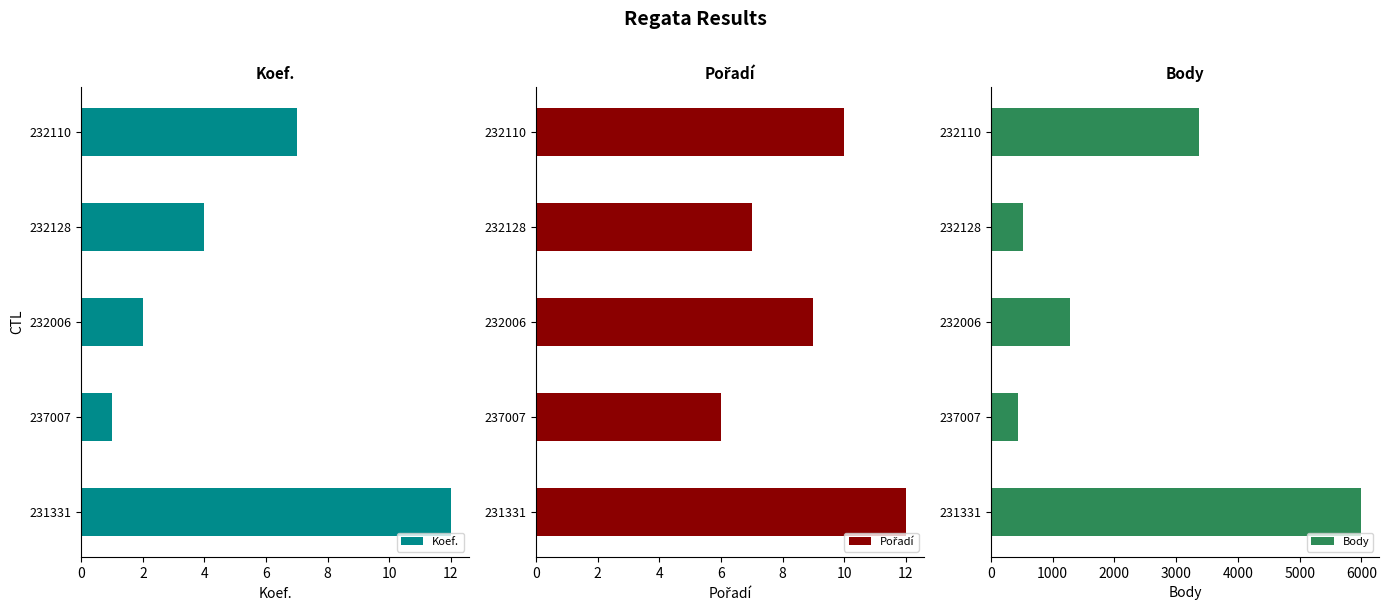

List the labels in order of Koef. value, largest first.

231331, 232110, 232128, 232006, 237007